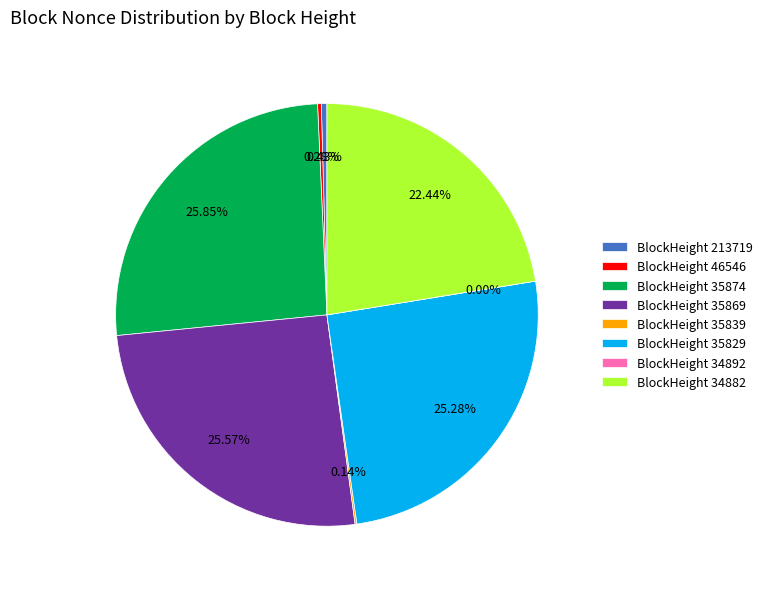

Is there a majority slice in this chart?

No